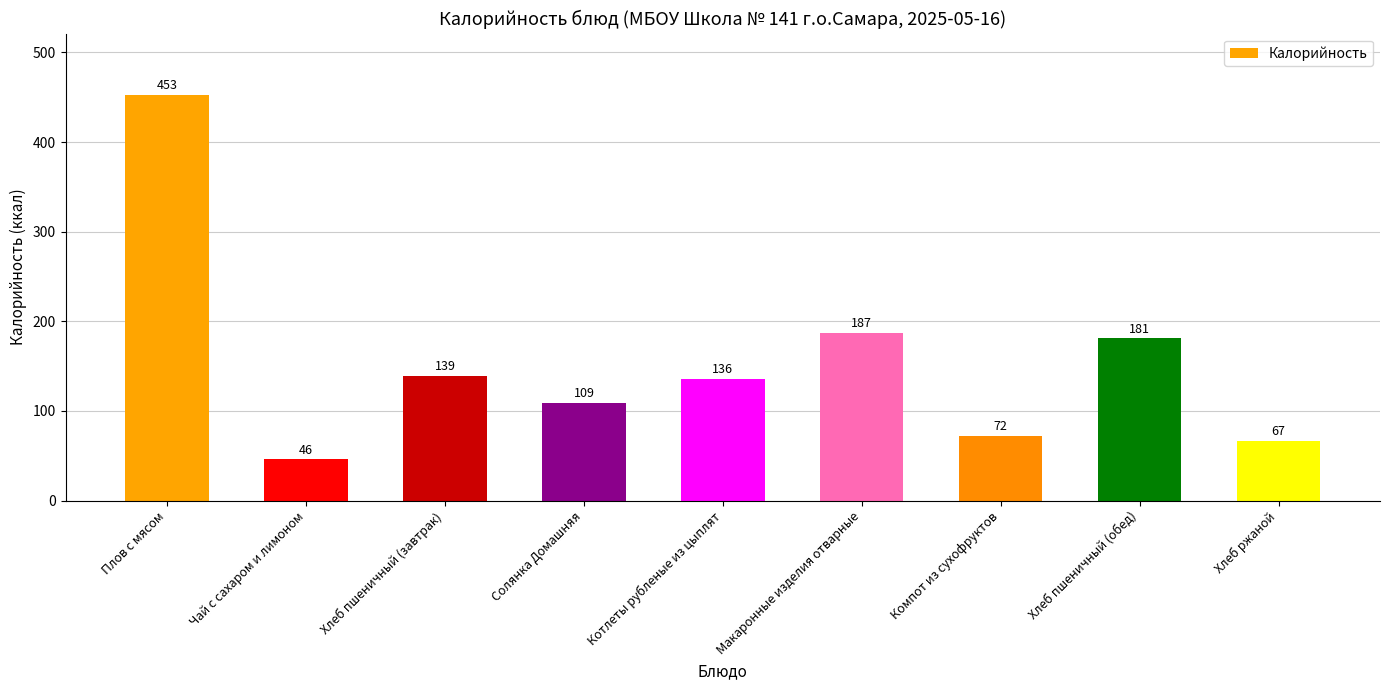

What is the minimum value shown in the chart?

46